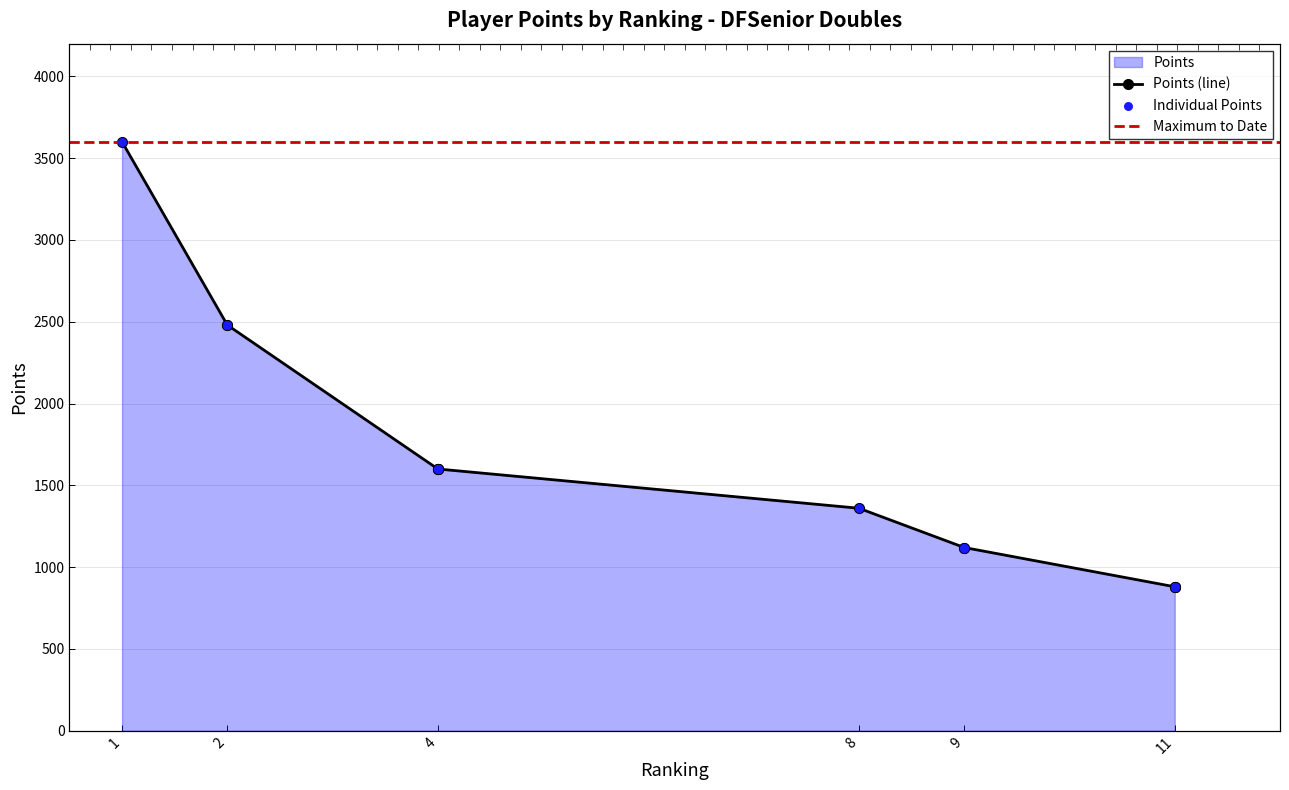

Approximately how many times larger is the value at 9 compared to 9?

1.0